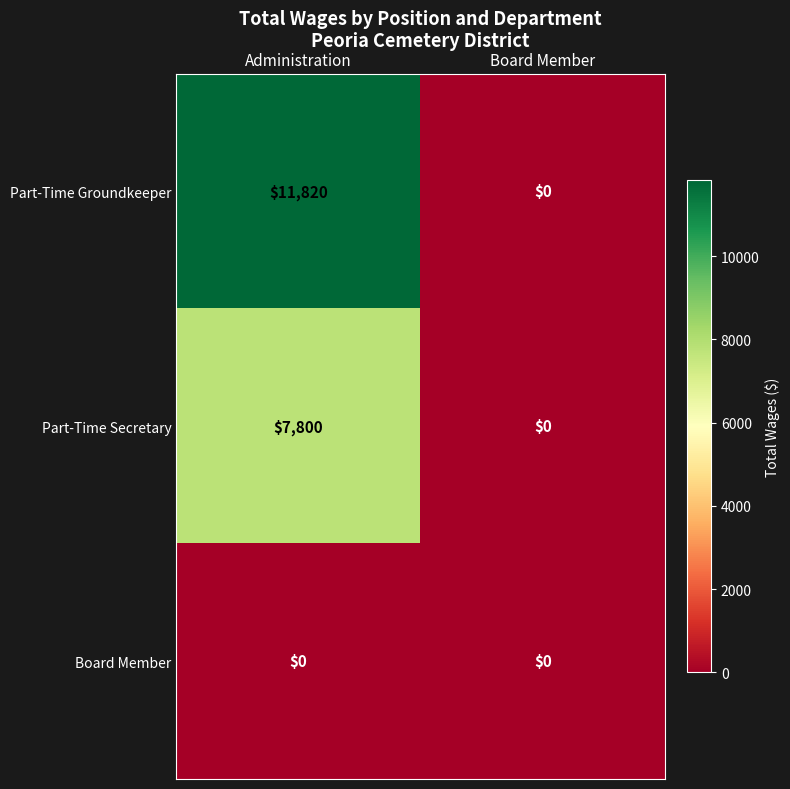

Which series has the largest range (max minus min)?

Part-Time Groundkeeper